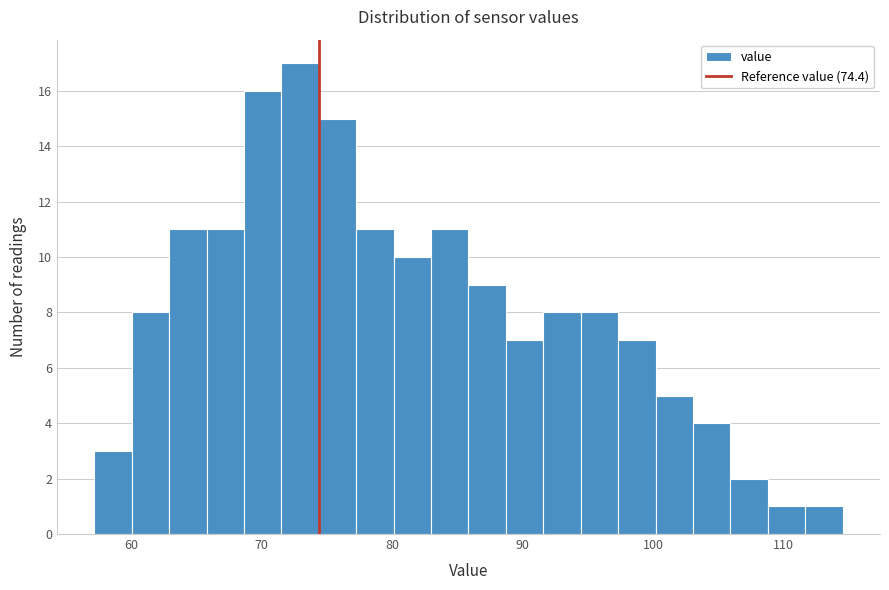

Around what value on the x-axis is the tallest bar? Give the approximate position of its centre, as read against the axis.

73